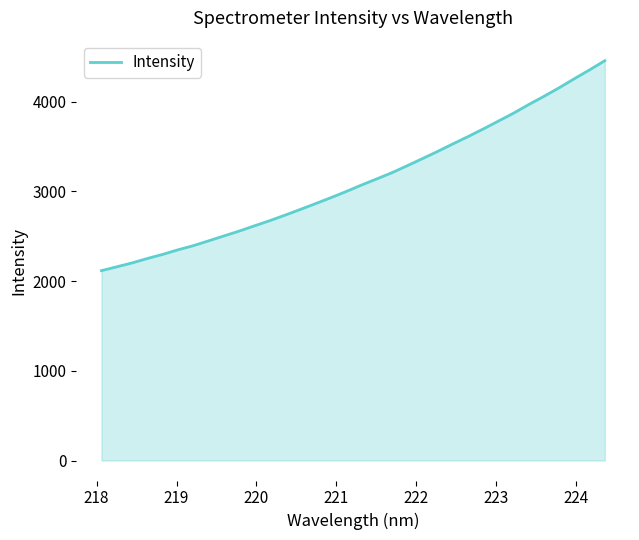

What is the greatest value displayed?

4458.6